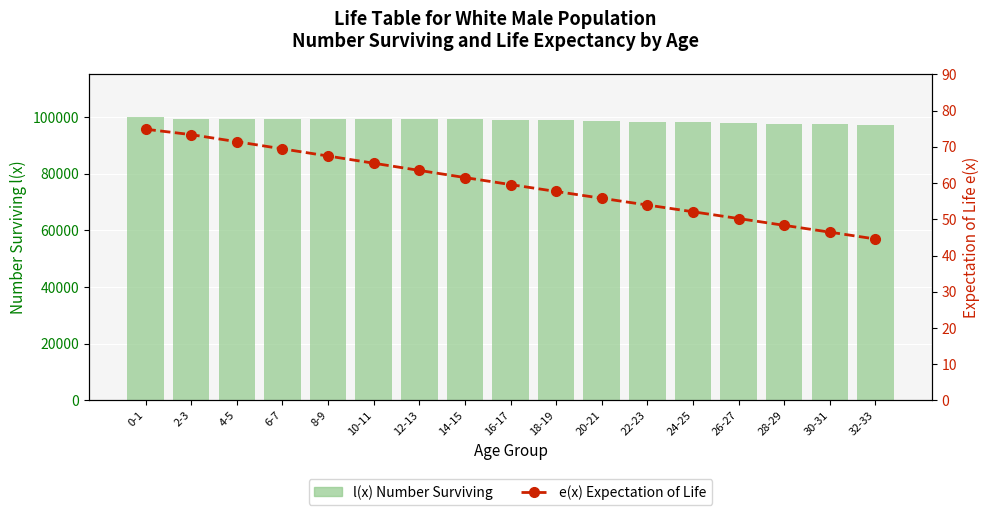

What are all the series names shown in the legend?

l(x) Number Surviving, e(x) Expectation of Life